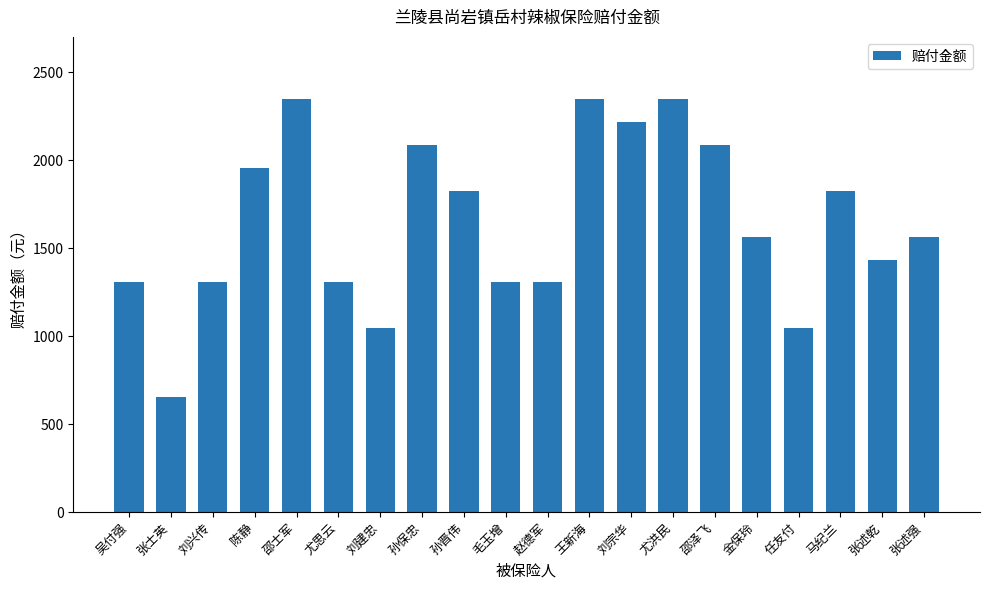

True or false: the data shows 2065.8 at 赵德军.

False